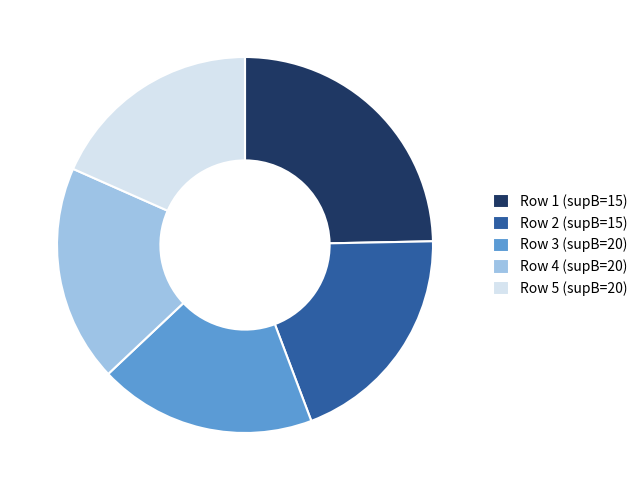

True or false: Row 2 (supB=15) accounts for 20% of the total.

True